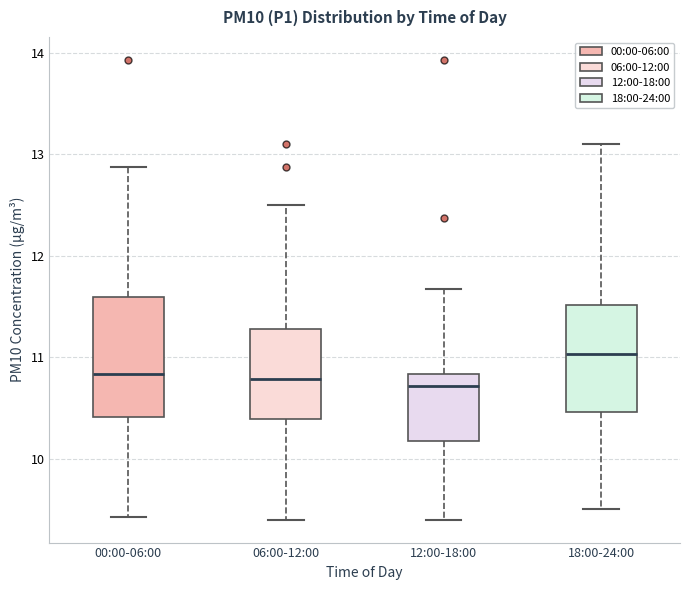

Reading left to right, read every box against the y-axis: the position of its median line, the range the box covers, and the ends of its whiskers. The values are not printed on the chart, so give them approximately, as read against the axis.

00:00-06:00: median 10.8, box 10.4 to 11.6, whiskers 9.4 to 12.9
06:00-12:00: median 10.8, box 10.4 to 11.3, whiskers 9.4 to 12.5
12:00-18:00: median 10.7, box 10.2 to 10.8, whiskers 9.4 to 11.7
18:00-24:00: median 11.0, box 10.5 to 11.5, whiskers 9.5 to 13.1